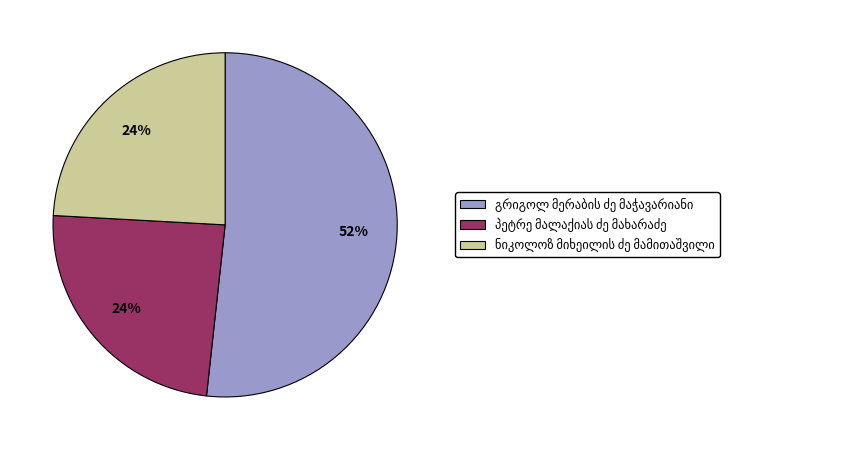

To the nearest percent, what is the difference between the largest and smallest slice percentages?

28%